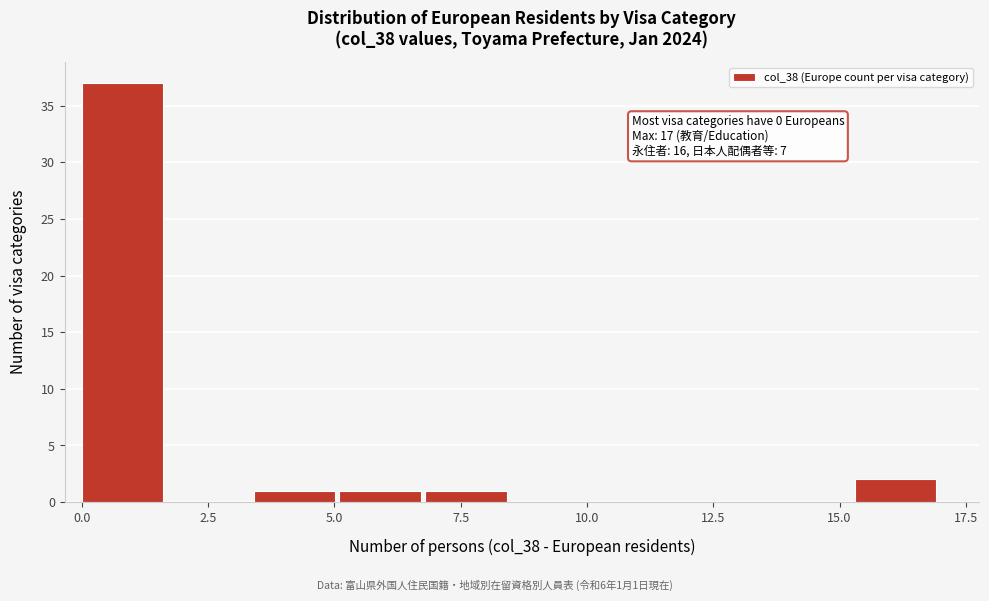

Around what value on the x-axis is the tallest bar? Give the approximate position of its centre, as read against the axis.

1.0